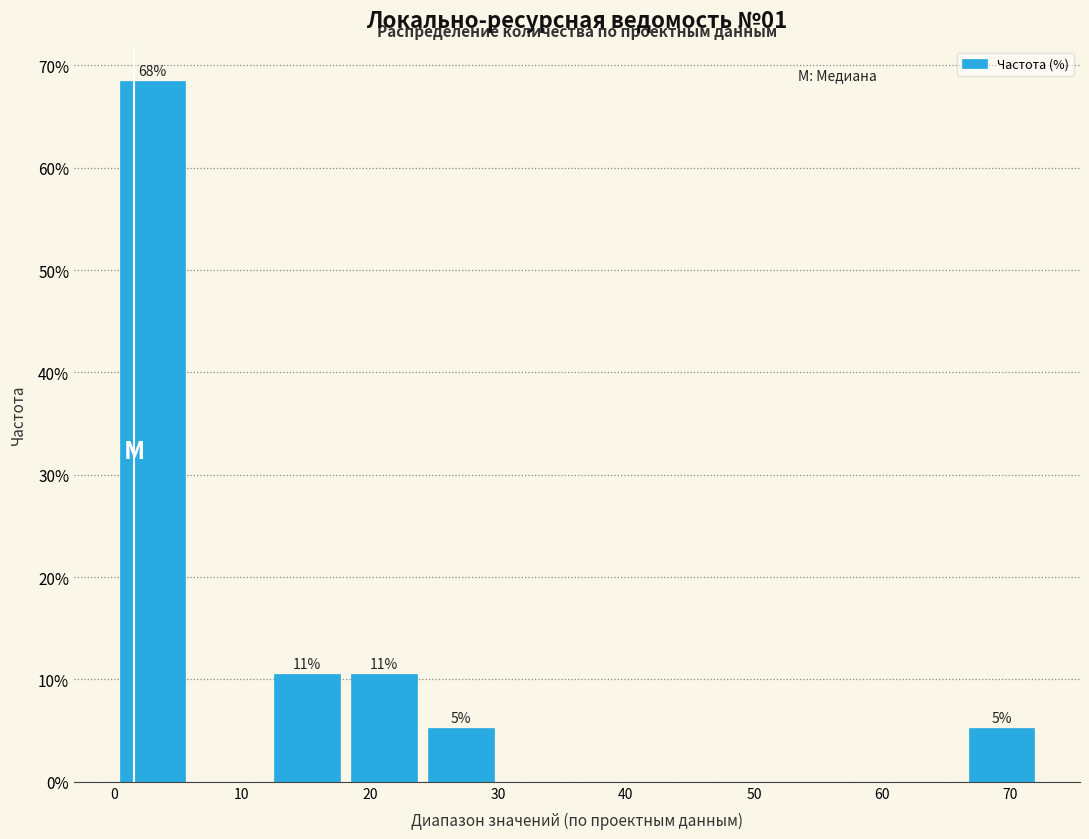

Over which range of the x-axis is the bar tallest?

0 to 6